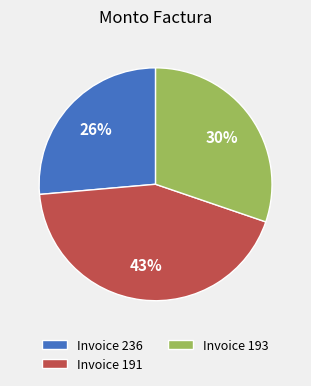

Which slice is the largest?

Invoice 191